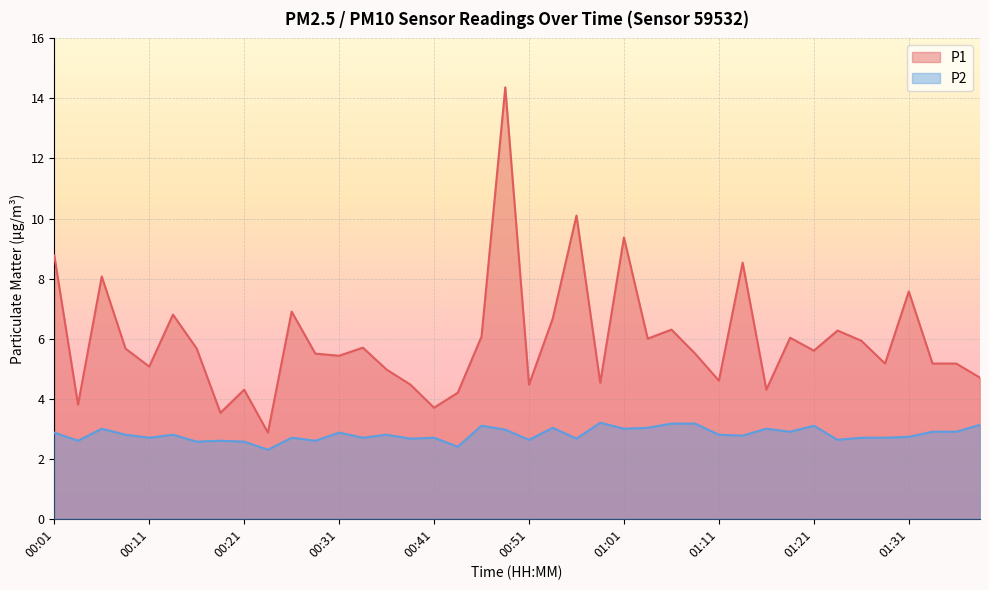

What is the spread (max minus min) of values at 01:11?

1.8